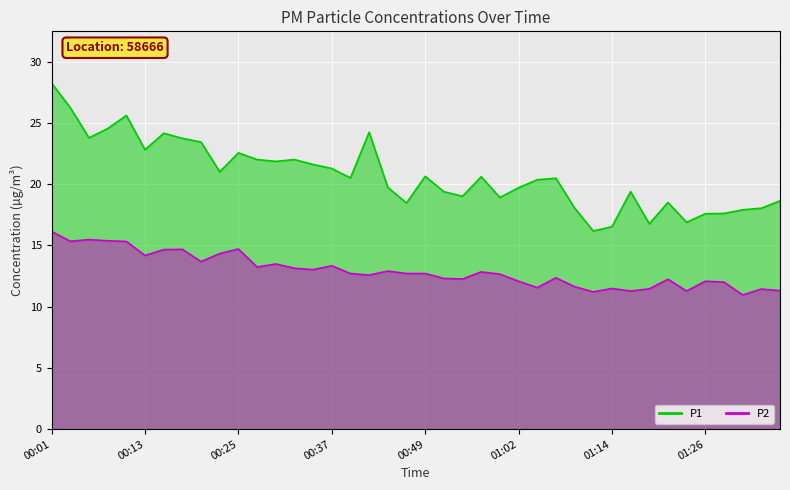

True or false: P1 and P2 intersect in this chart.

False